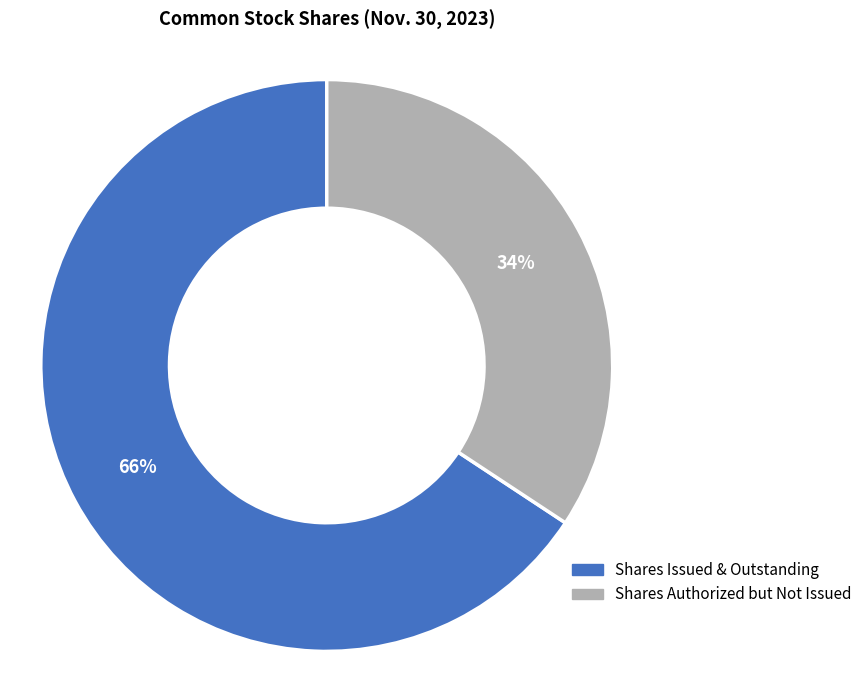

Combined, do Shares Authorized but Not Issued and Shares Issued & Outstanding account for over 50%?

Yes